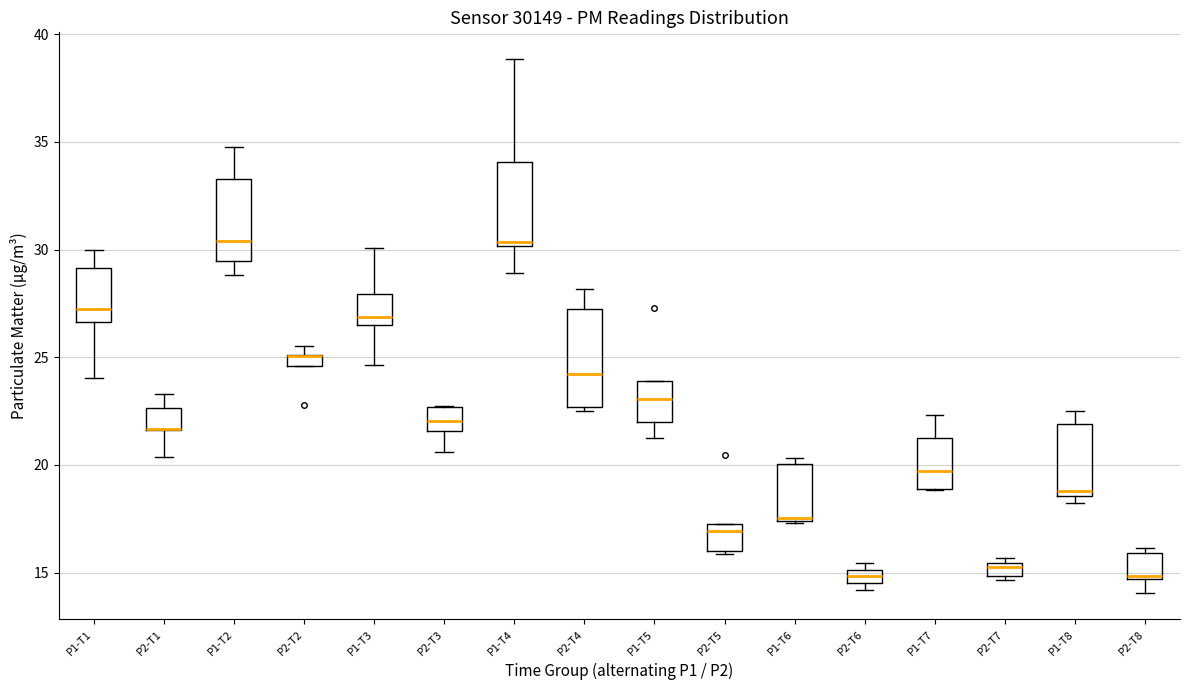

Where is the upper edge of the box for P1-T6 on the y-axis? The values are not printed on the chart, so give them approximately, as read against the axis.

20.0